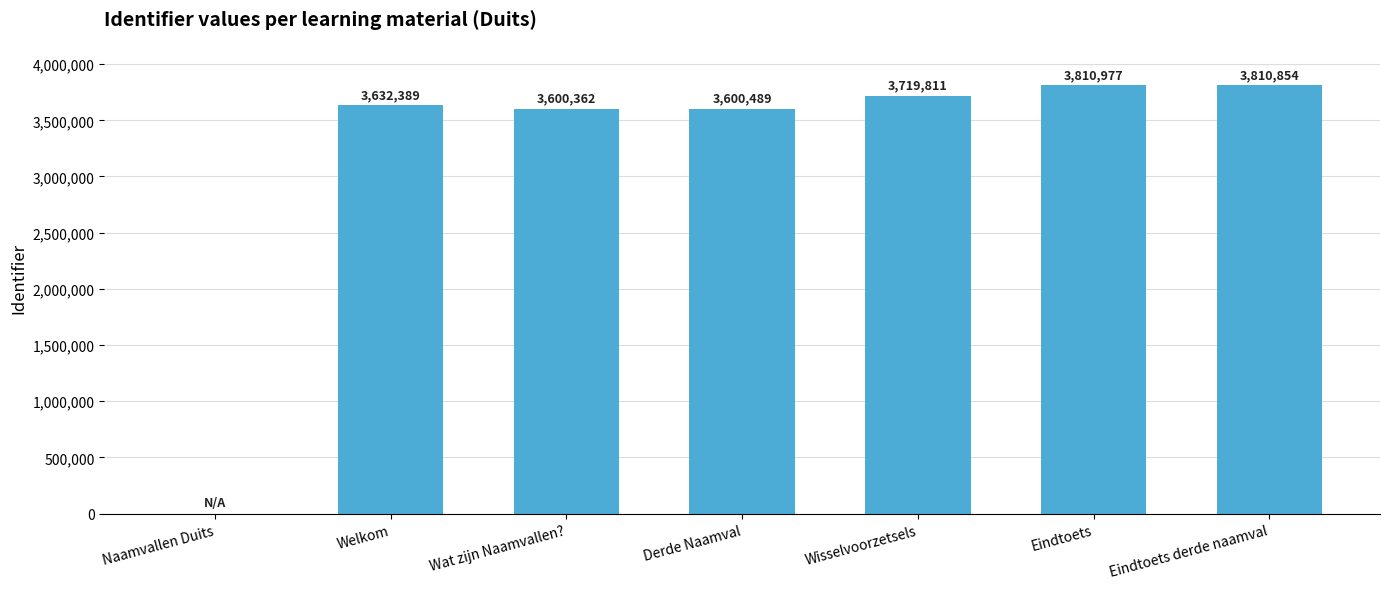

Which category has the highest value across all series?

Eindtoets